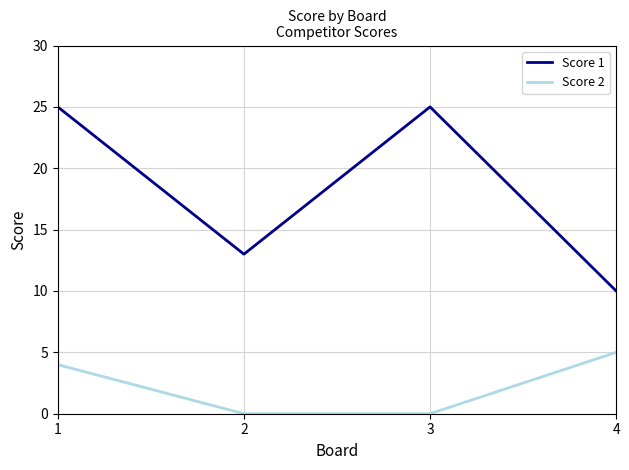

At which label does Score 2 reach its peak?

4